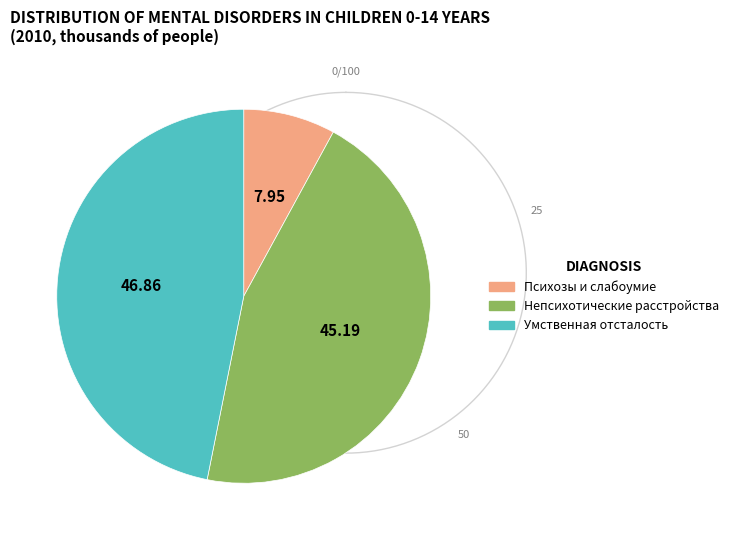

Is there any slice that represents more than half of the pie?

No